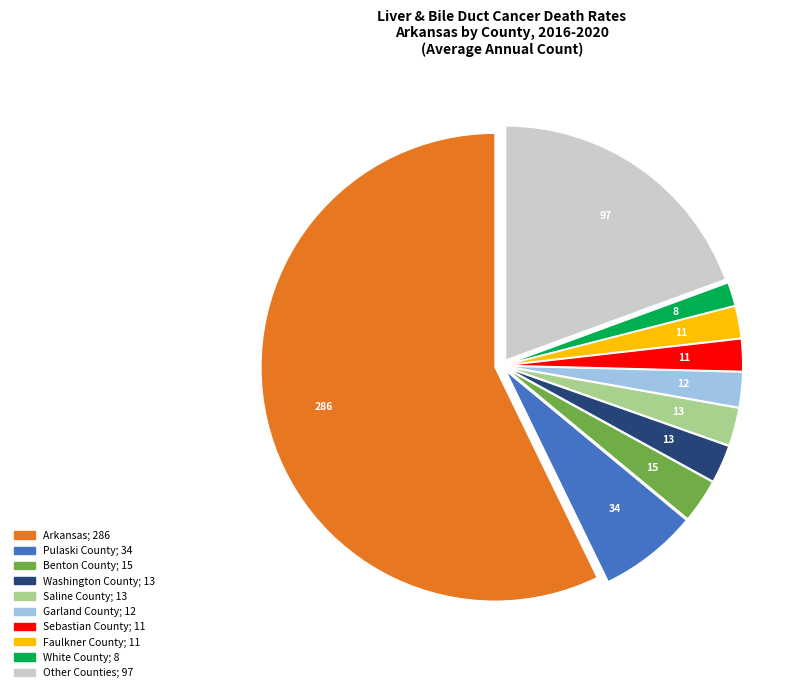

Is there any slice that represents more than half of the pie?

Yes